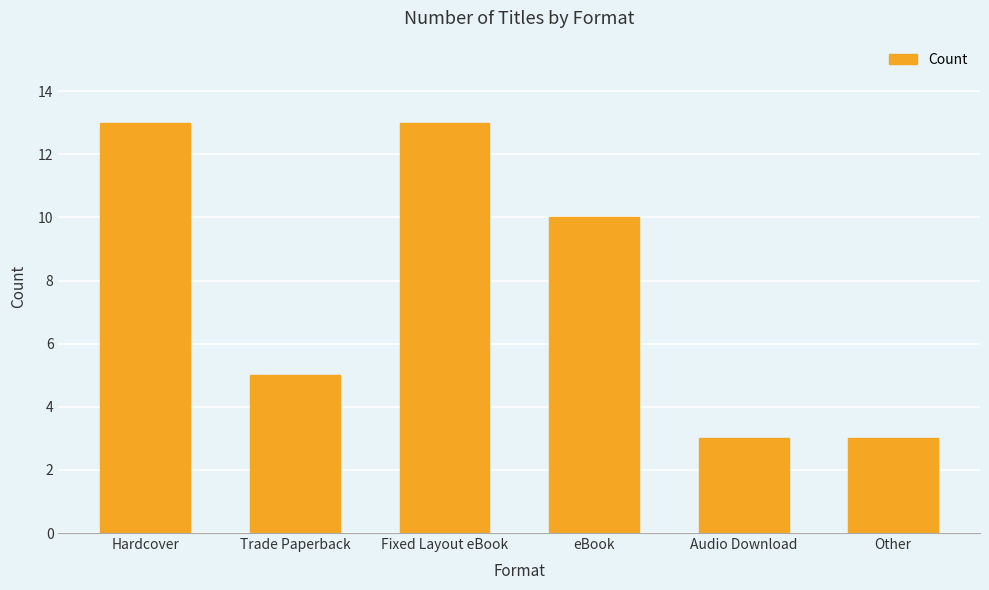

The chart shows a value of 16 at eBook. True or false?

False